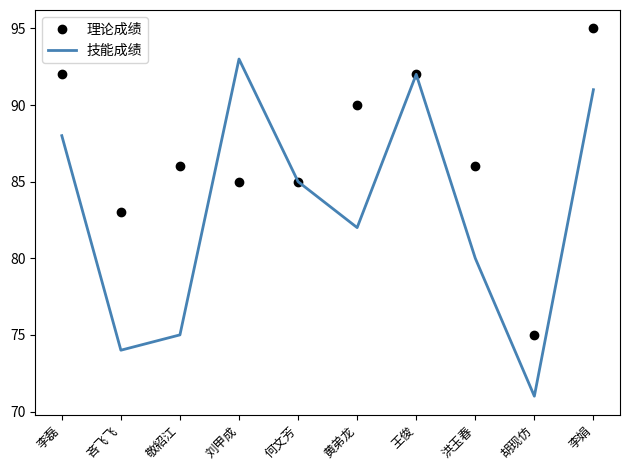

What is the highest value of the 技能成绩 series?

93